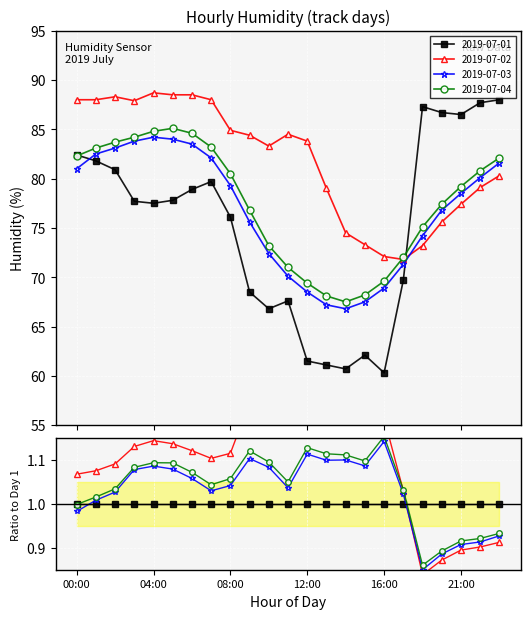

How many interior local peaks does the 2019-07-03 series have?

1